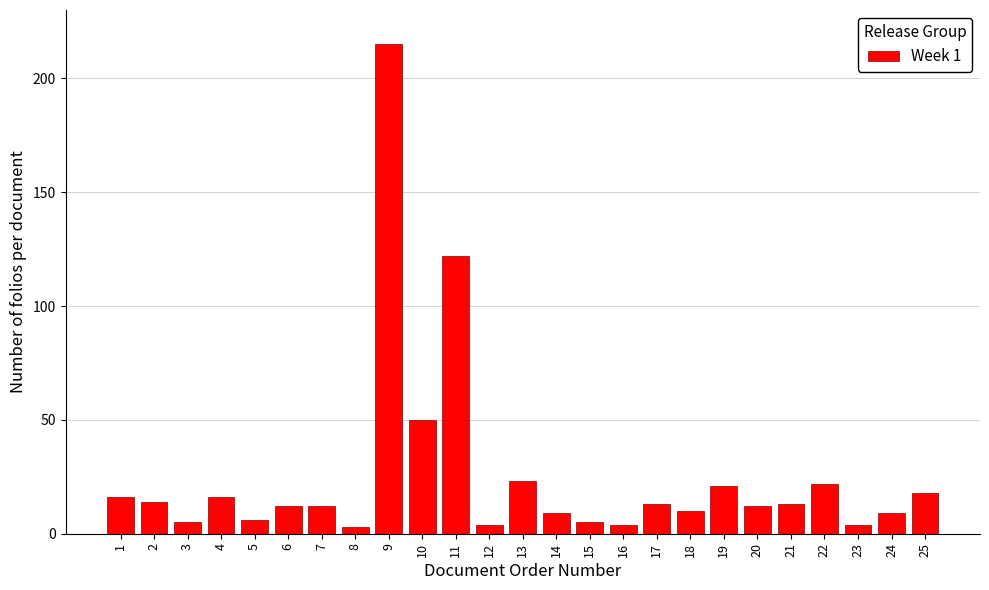

Reading left to right, list all the values displayed in this chart.

1=16	2=14	3=5	4=16	5=6	6=12	7=12	8=3	9=215	10=50	11=122	12=4	13=23	14=9	15=5	16=4	17=13	18=10	19=21	20=12	21=13	22=22	23=4	24=9	25=18